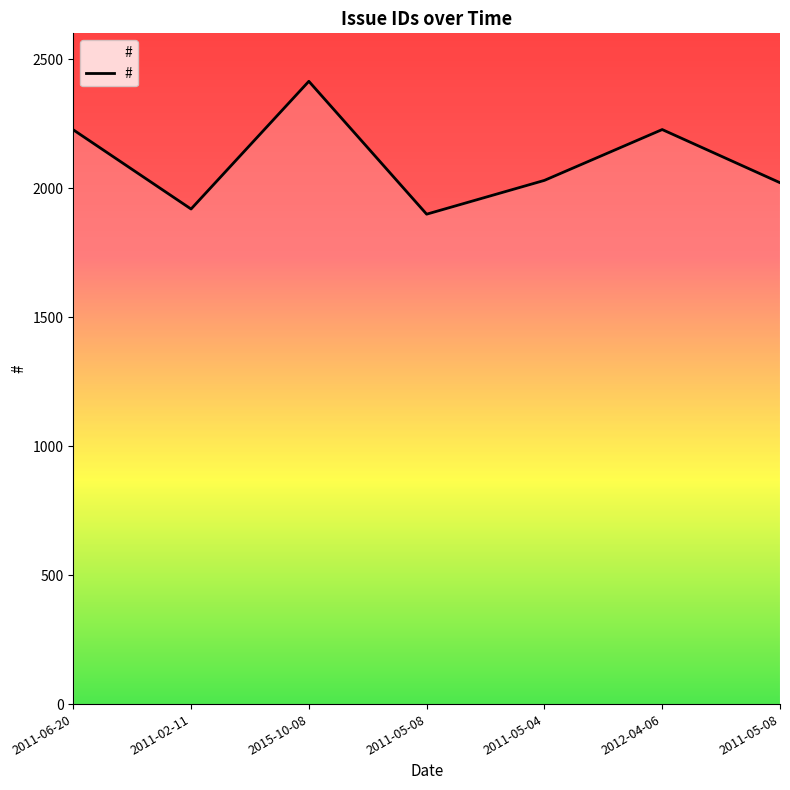

How many lines are shown in the chart?

1